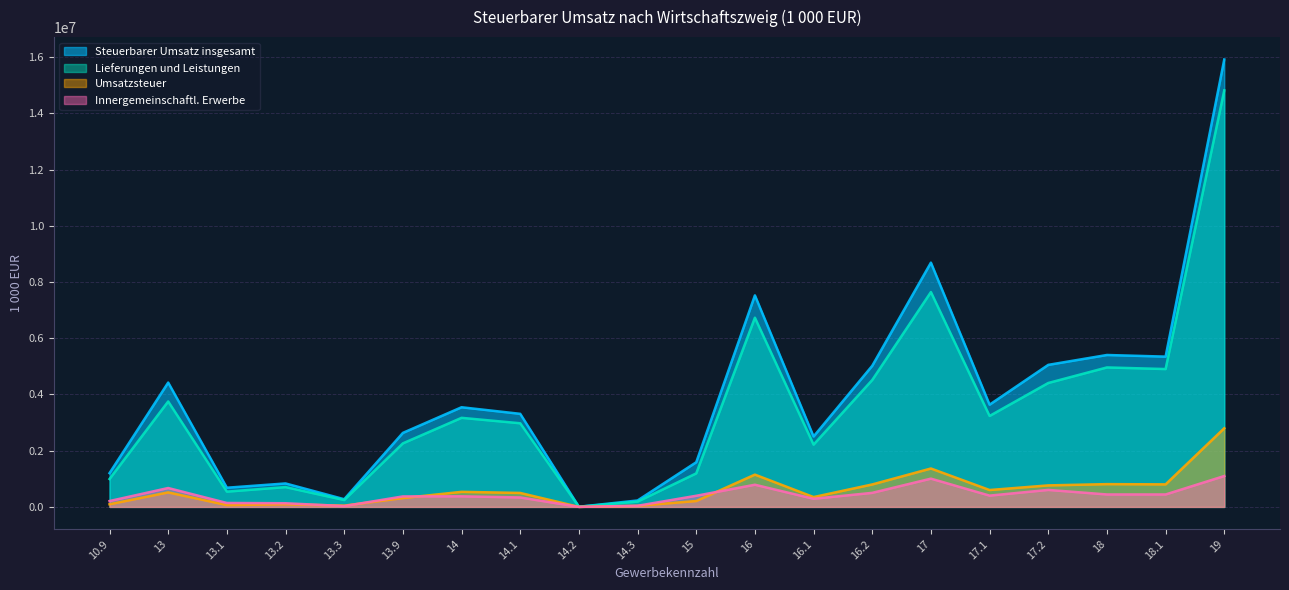

What is the label of the 10th point from the right?

15